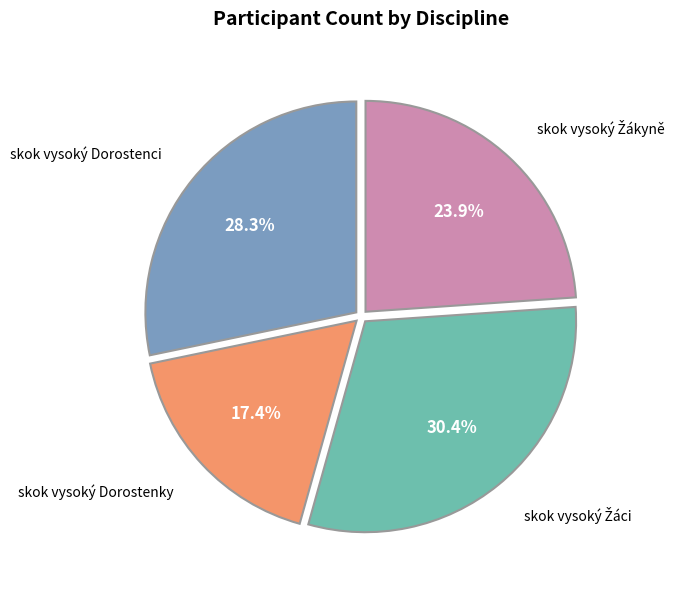

How many slices are in this pie chart?

4